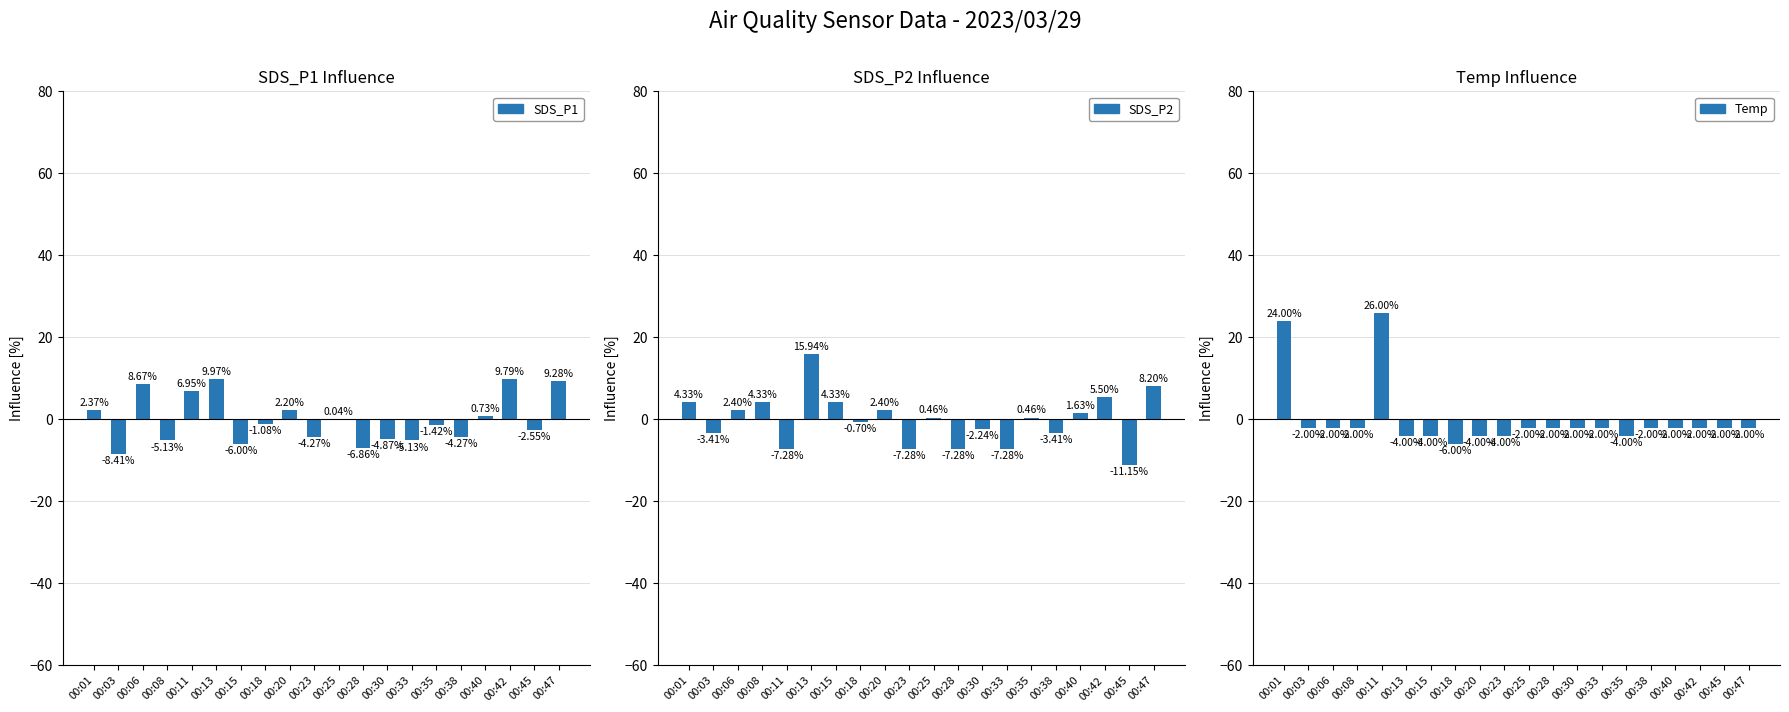

Reading left to right, list all the values displayed in this chart.

SDS_P1: 00:01=2.4	00:03=-8.4	00:06=8.7	00:08=-5.1	00:11=6.9	00:13=10.0	00:15=-6.0	00:18=-1.1	00:20=2.2	00:23=-4.3	00:25=0.0	00:28=-6.9	00:30=-4.9	00:33=-5.1	00:35=-1.4	00:38=-4.3	00:40=0.7	00:42=9.8	00:45=-2.5	00:47=9.3
SDS_P2: 00:01=4.3	00:03=-3.4	00:06=2.4	00:08=4.3	00:11=-7.3	00:13=15.9	00:15=4.3	00:18=-0.7	00:20=2.4	00:23=-7.3	00:25=0.5	00:28=-7.3	00:30=-2.2	00:33=-7.3	00:35=0.5	00:38=-3.4	00:40=1.6	00:42=5.5	00:45=-11.1	00:47=8.2
Temp: 00:01=24.0	00:03=-2.0	00:06=-2.0	00:08=-2.0	00:11=26.0	00:13=-4.0	00:15=-4.0	00:18=-6.0	00:20=-4.0	00:23=-4.0	00:25=-2.0	00:28=-2.0	00:30=-2.0	00:33=-2.0	00:35=-4.0	00:38=-2.0	00:40=-2.0	00:42=-2.0	00:45=-2.0	00:47=-2.0